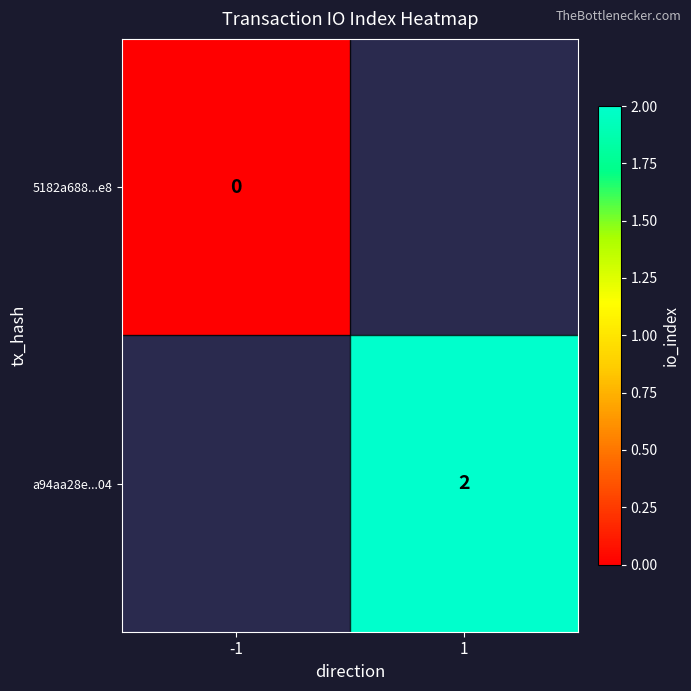

Is the value of 5182a688...e8 at -1 greater than the value of a94aa28e...04 at 1?

No